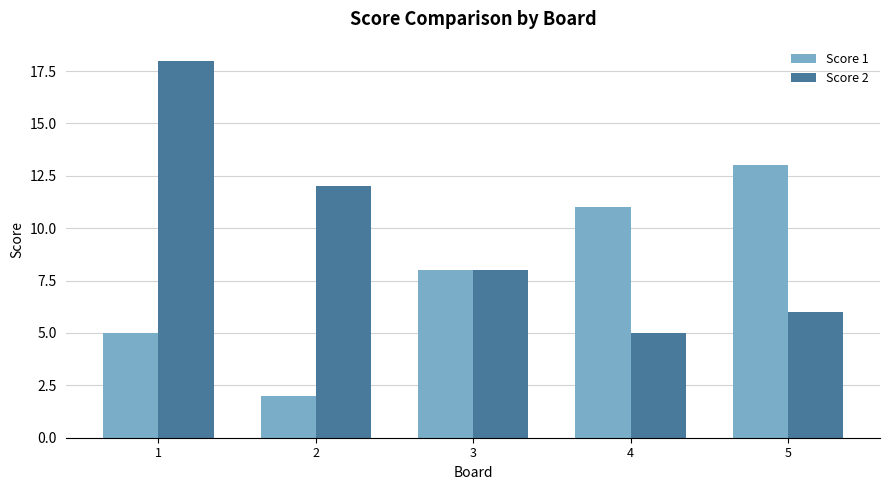

Which series has the largest range (max minus min)?

Score 2